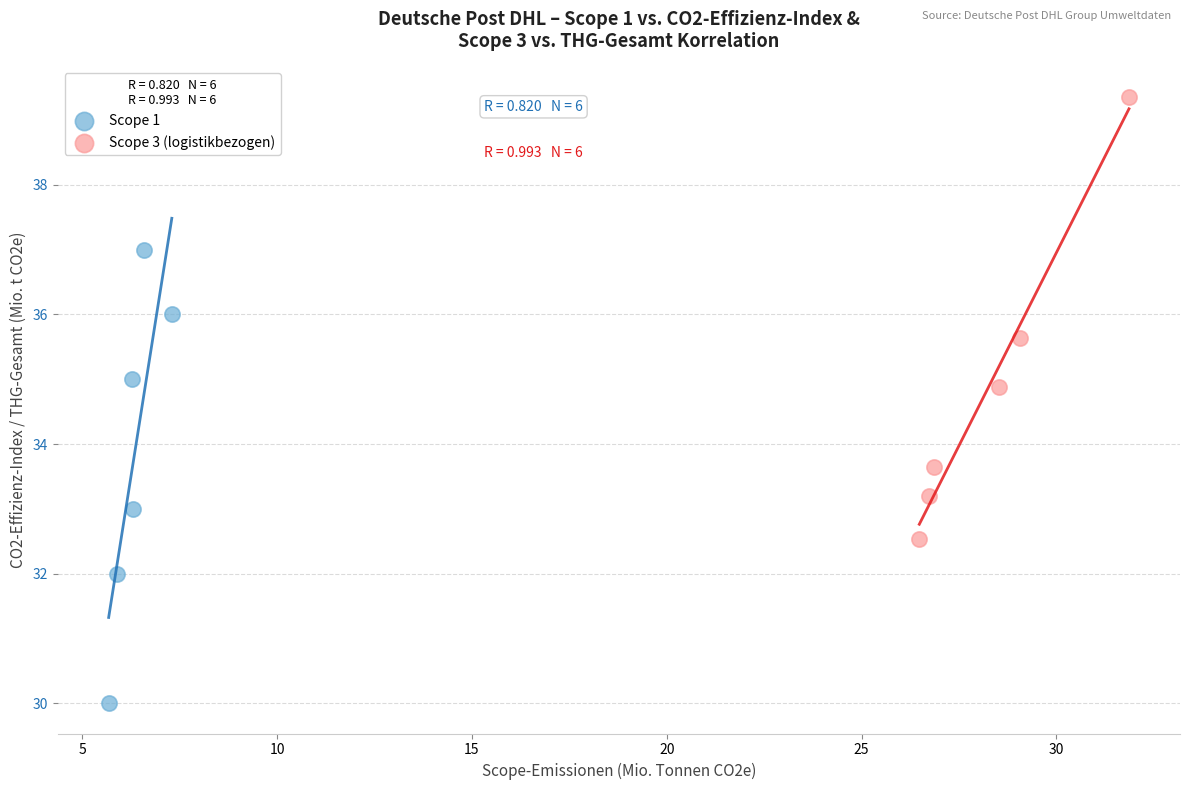

Which series reaches the maximum Y coordinate?

Scope 3 (logistikbezogen)